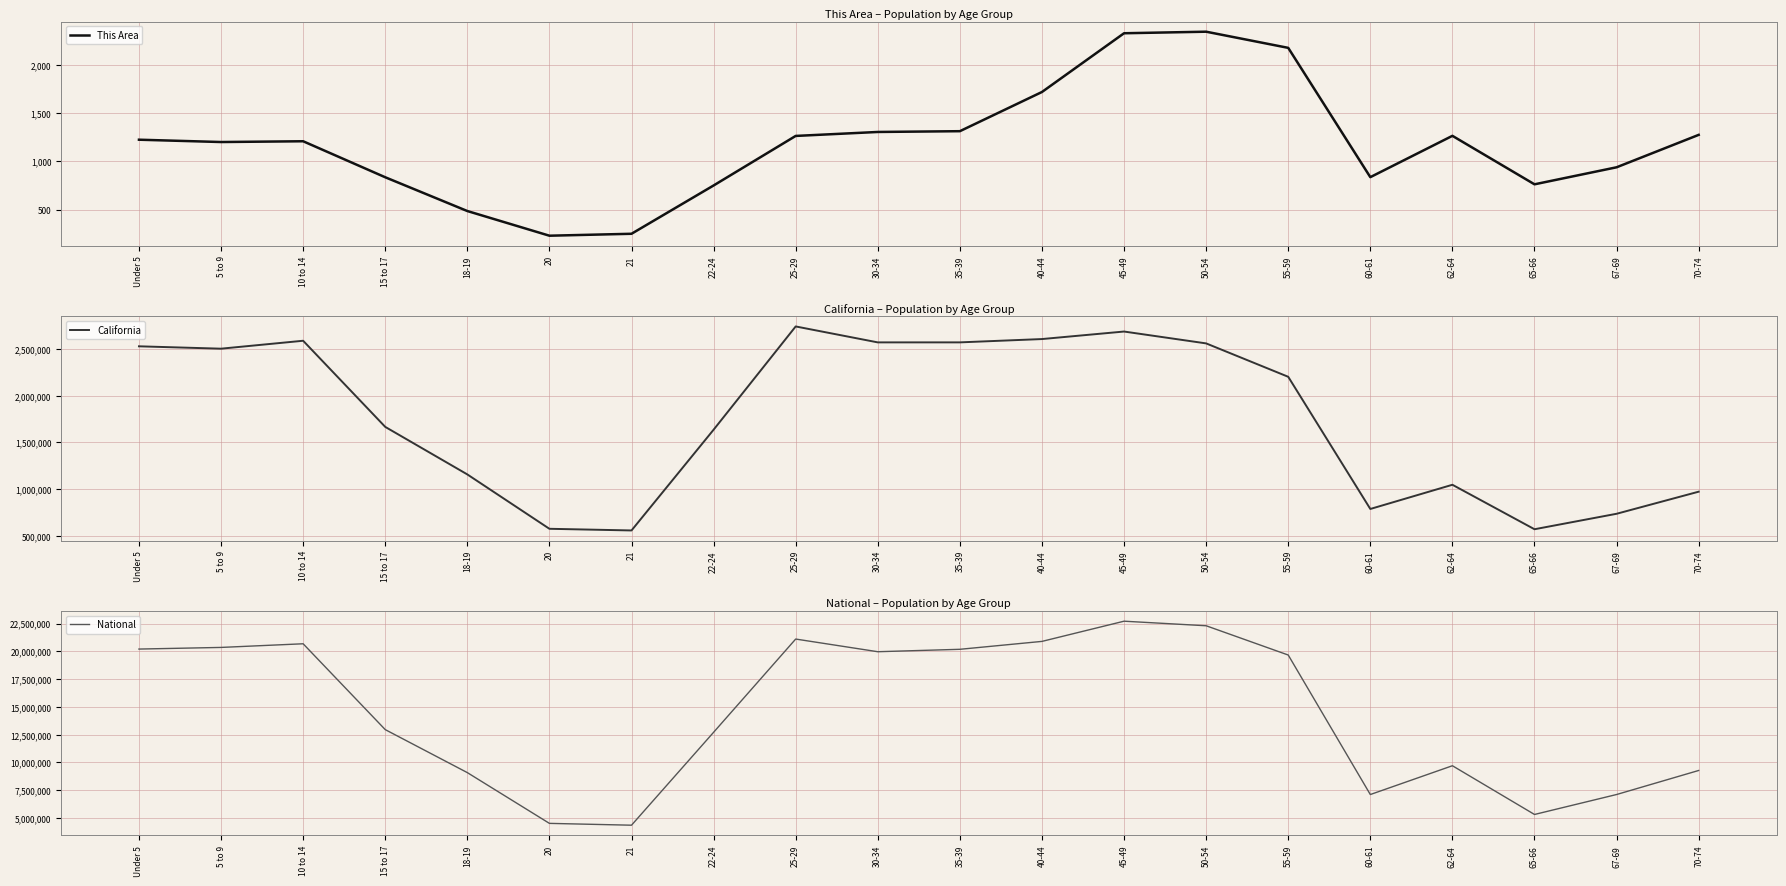

Is this an area chart (filled region under the line)?

No